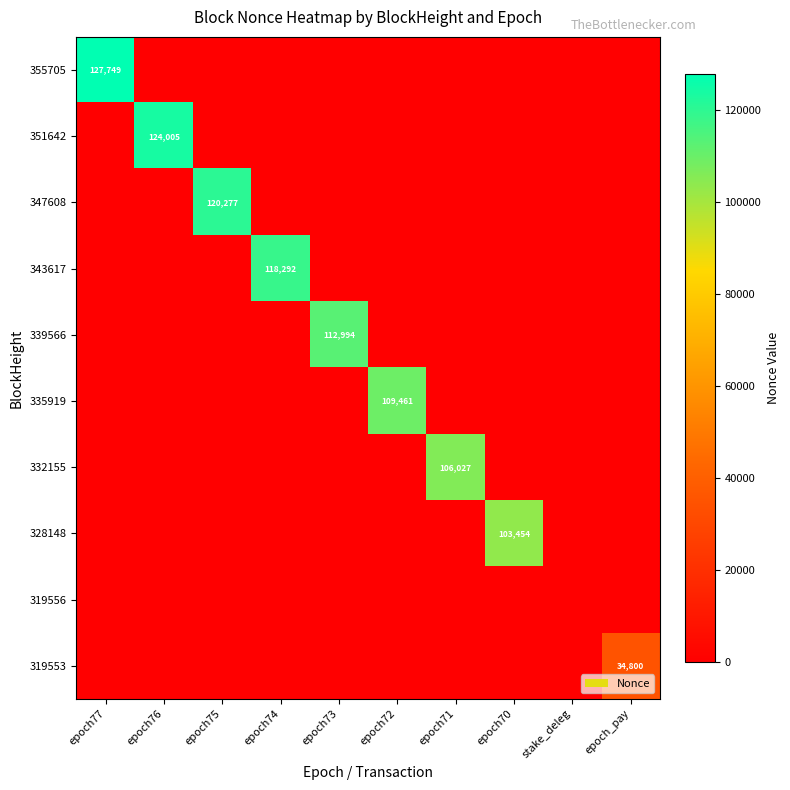

The 328148 series shows 103454 at epoch70. True or false?

True